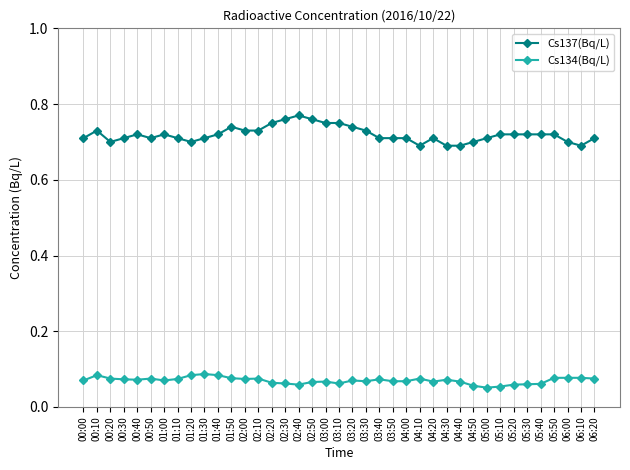

True or false: Cs134(Bq/L) has more than 0 points higher than both neighbors.

True